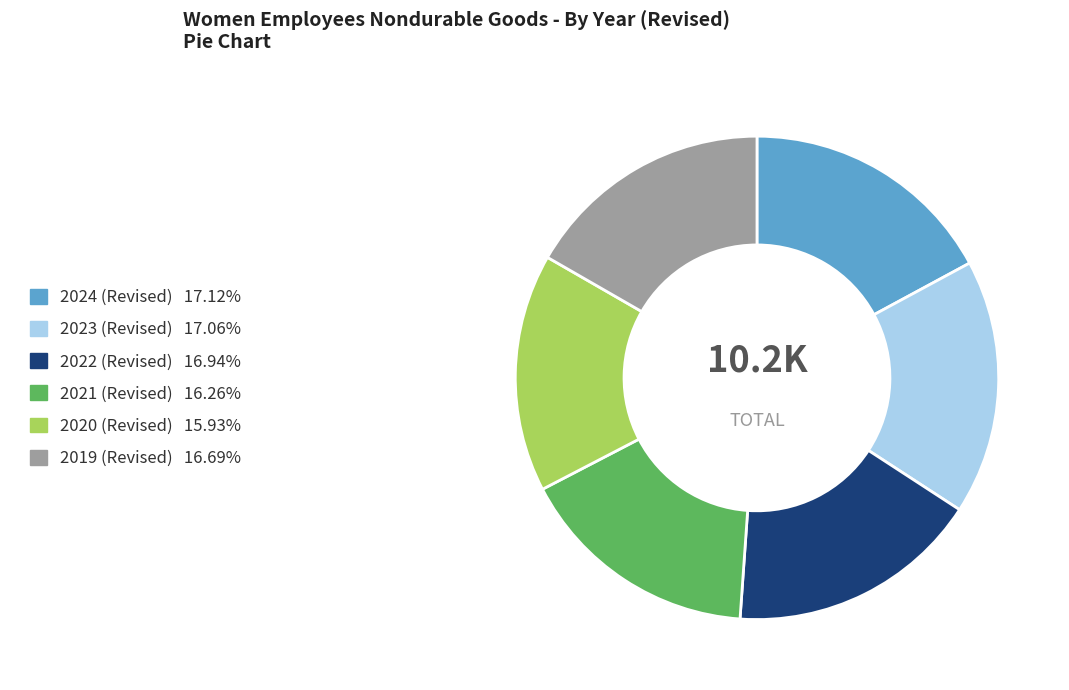

Does any single category account for the majority?

No